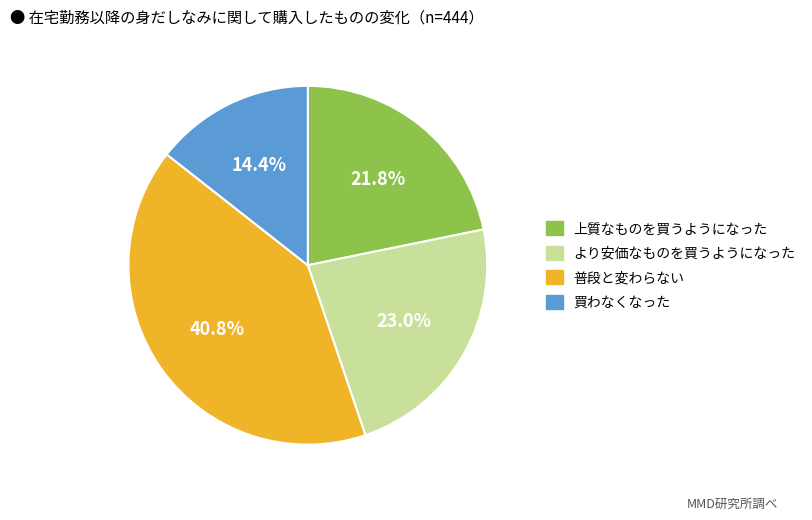

Does any single category account for the majority?

No